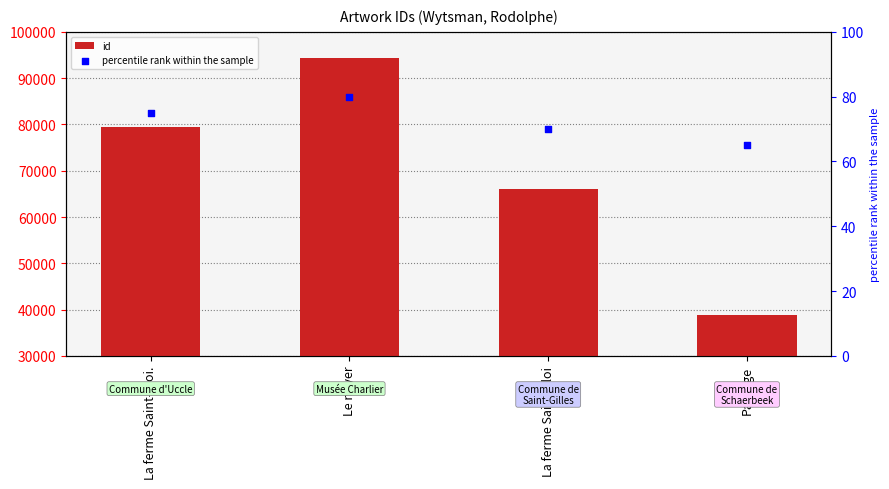

Which series contains the lowest Y value?

percentile rank within the sample